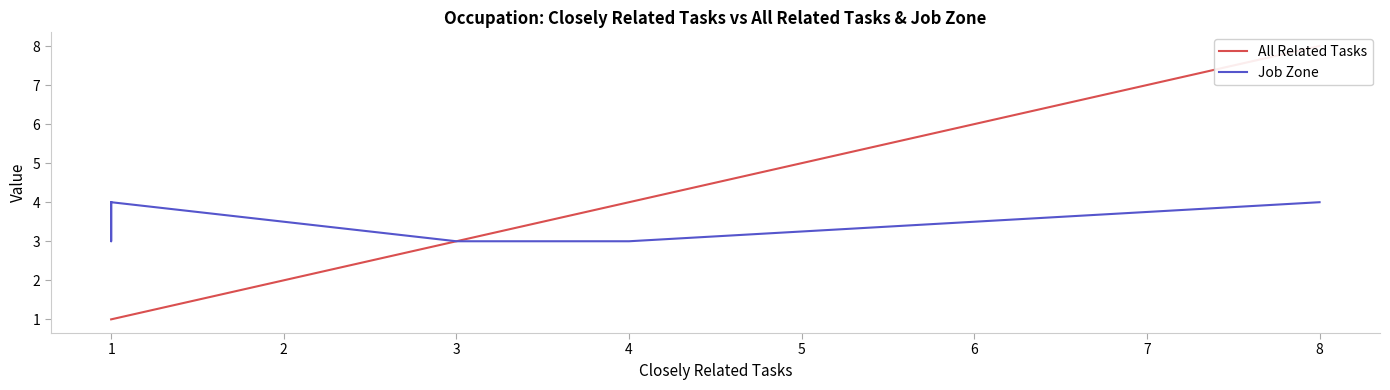

True or false: All Related Tasks and Job Zone cross at least once.

False